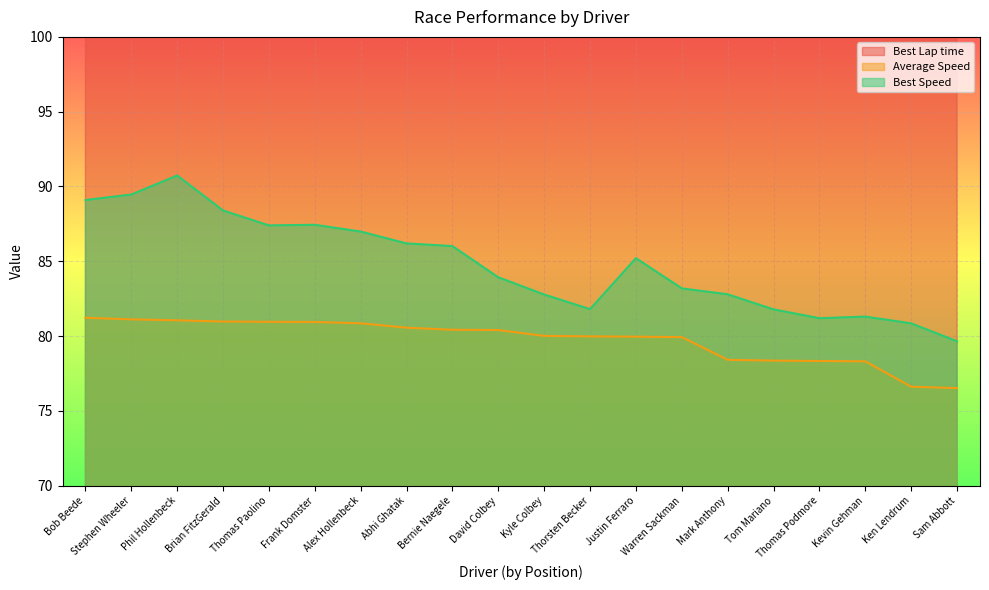

True or false: Best Speed has a value of 86.0 at Bernie Naegele.

True